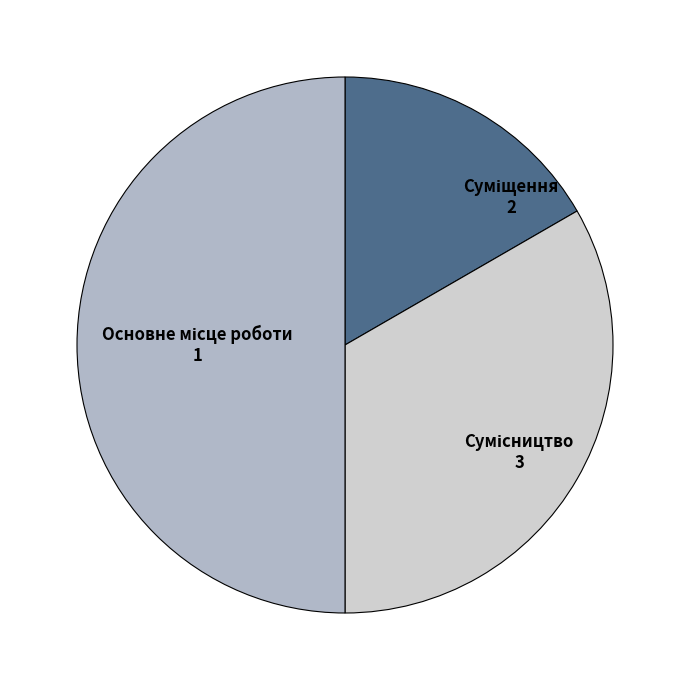

What percentage is the Сумісництво slice, to the nearest percent?

50%